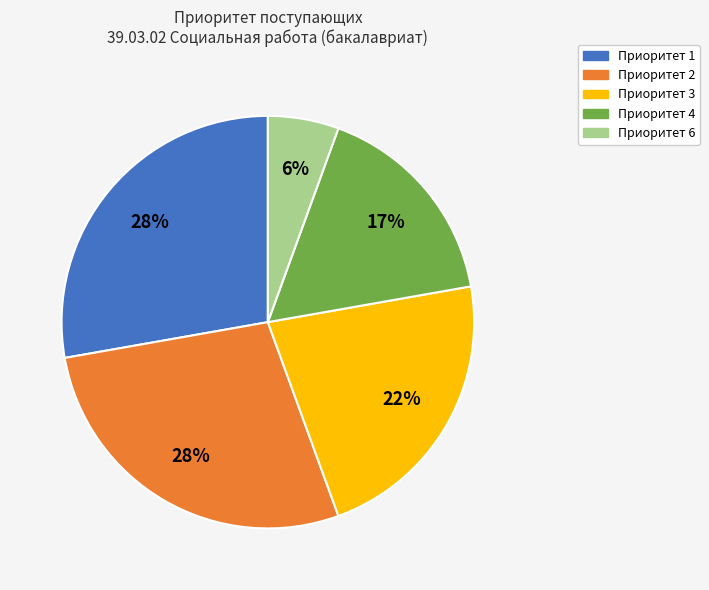

To the nearest percent, what is the difference between the largest and smallest slice percentages?

22%